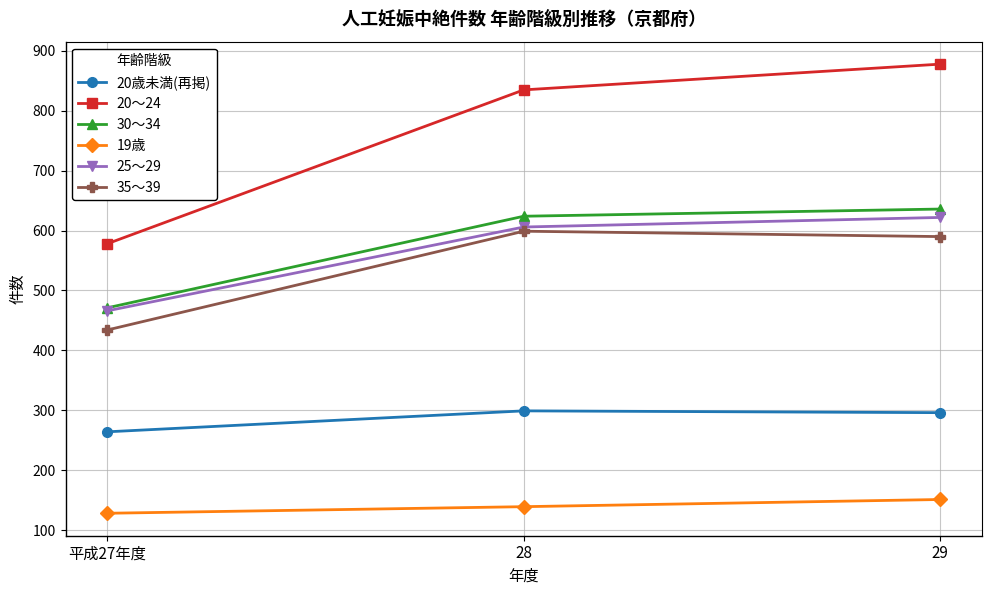

What position from the right is 28?

2